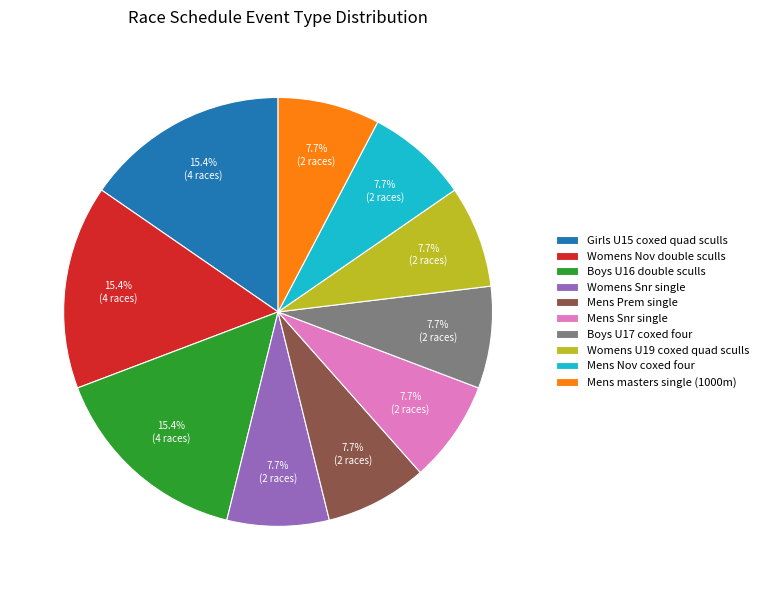

Do Girls U15 coxed quad sculls and Boys U16 double sculls together represent more than half of the pie?

No